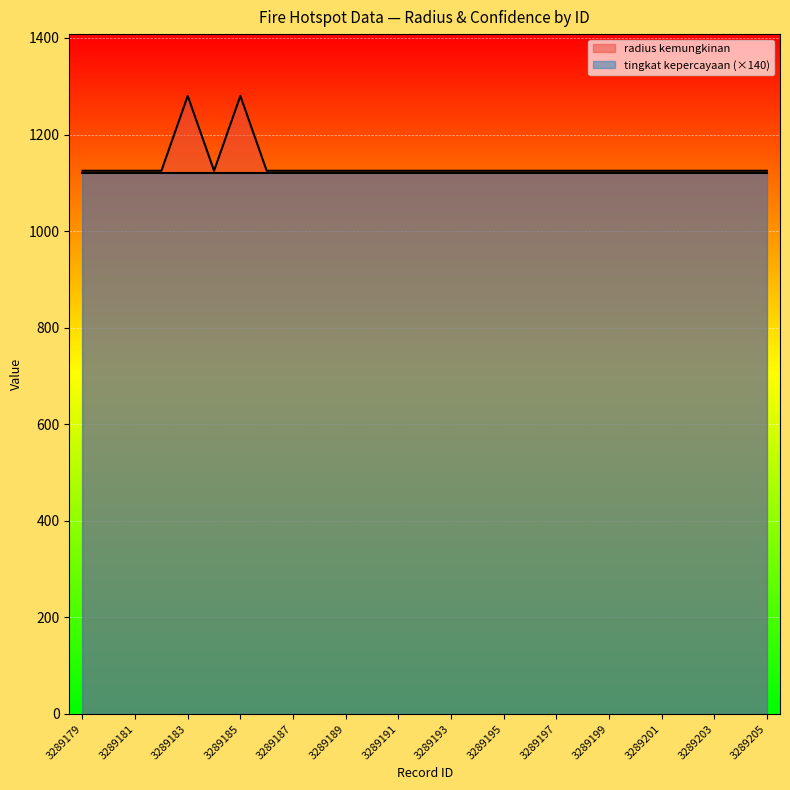

The chart shows a value of 1125 at 3289197. True or false?

True